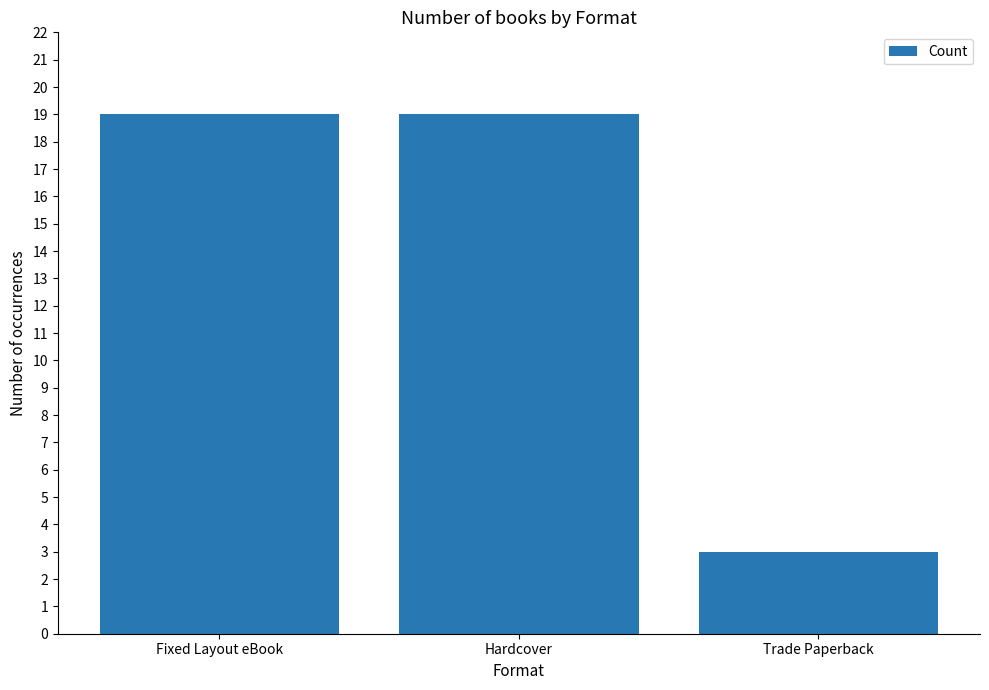

Are the bars grouped side by side (vs. stacked)?

No